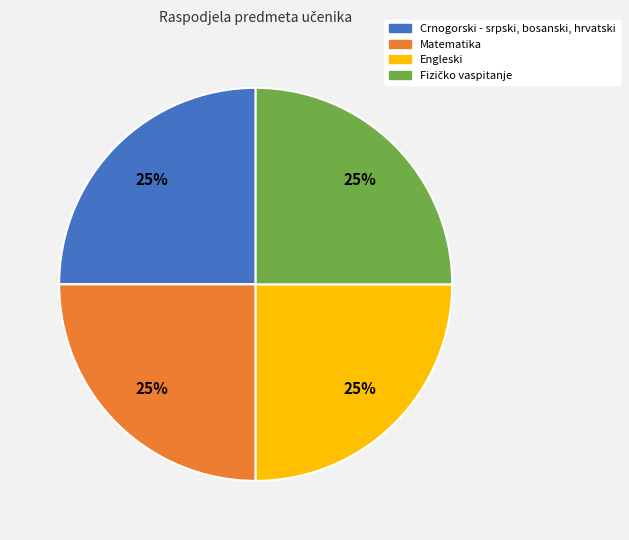

Is there any slice that represents more than half of the pie?

No